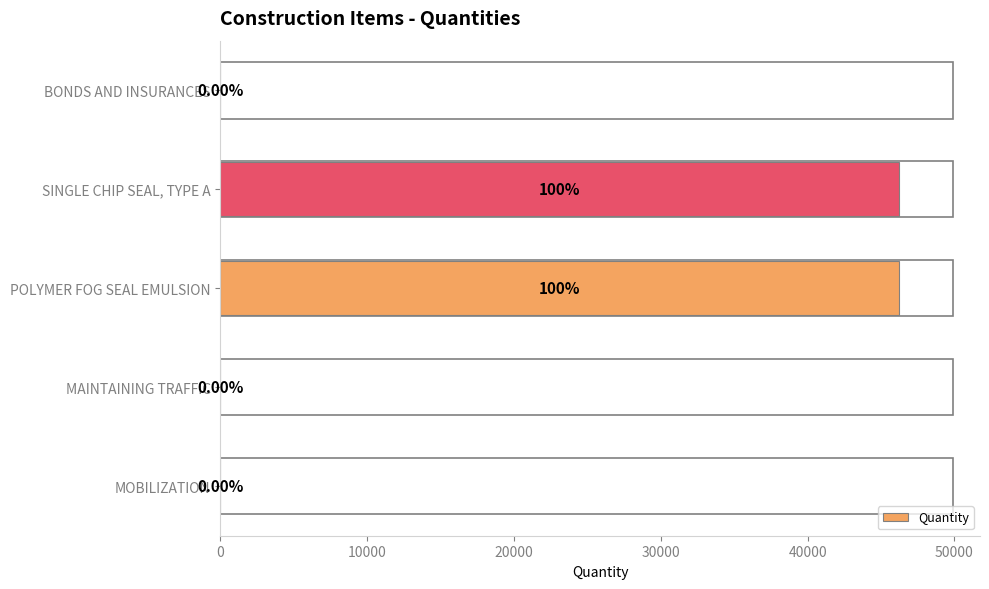

What is the maximum value shown in the chart?

46200